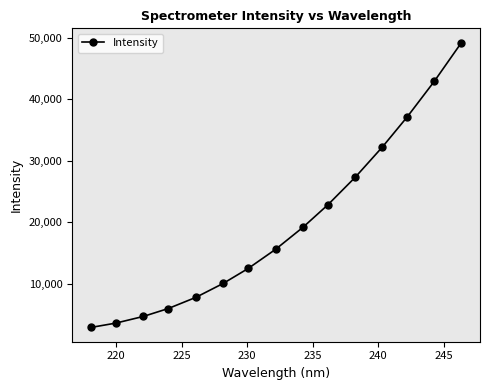

What is the minimum value shown in the chart?

2873.5